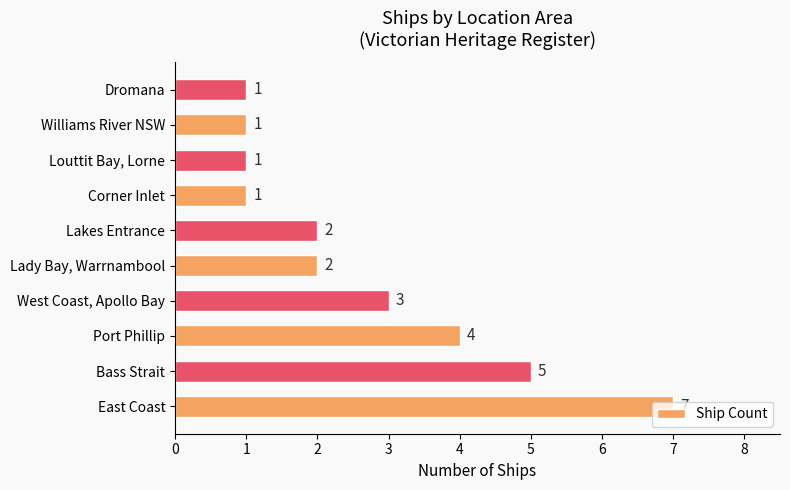

What is the change in value from East Coast to Port Phillip?

-3